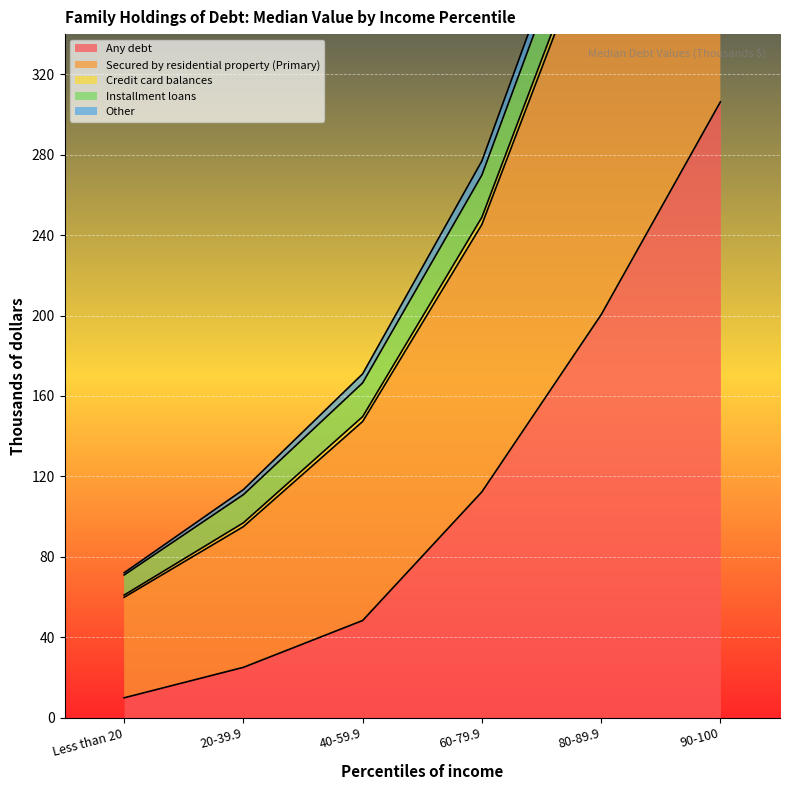

What is the difference between the highest and lowest values at 90-100?

301.0